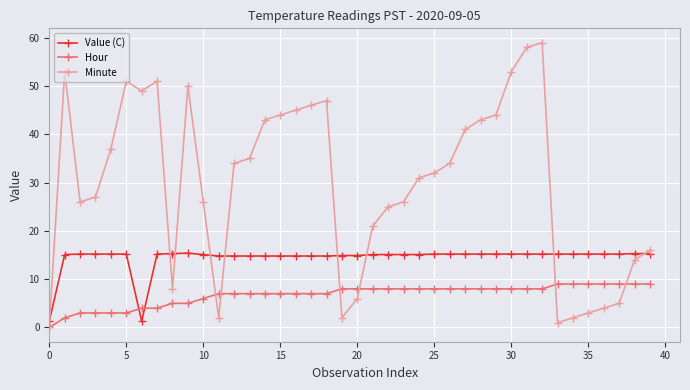

List the series in order of their overall mean, highest first.

Minute, Value (C), Hour